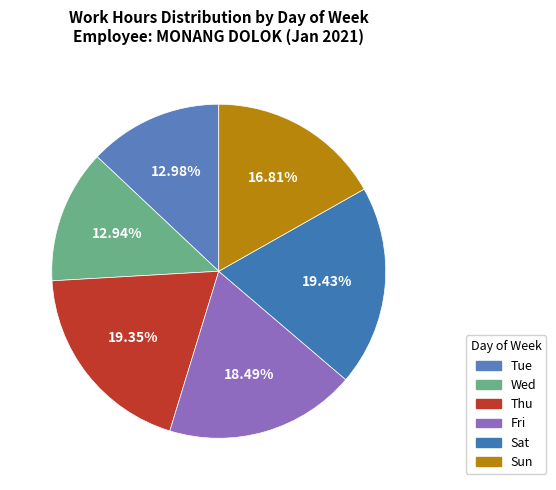

How many slices are in this pie chart?

6